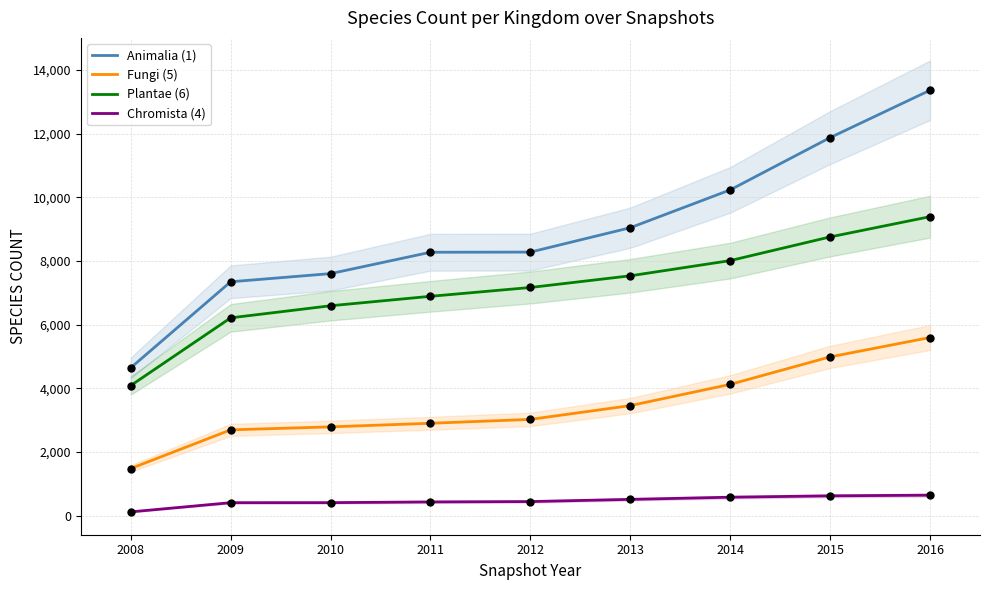

At which category is the sum across all series the highest?

2016